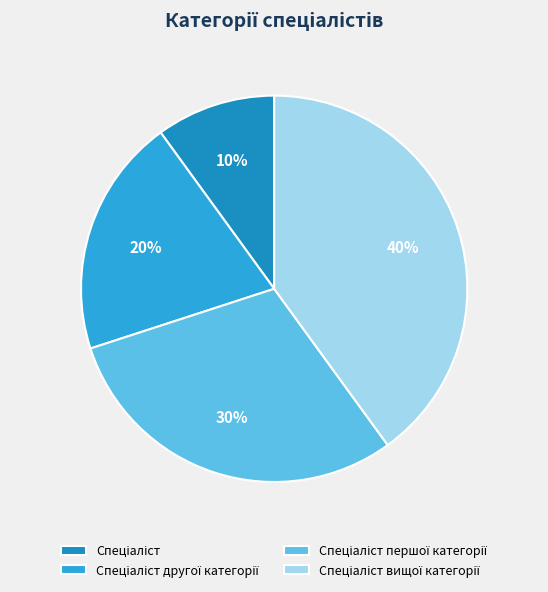

To the nearest percent, what is the difference between the largest and smallest slice percentages?

30%